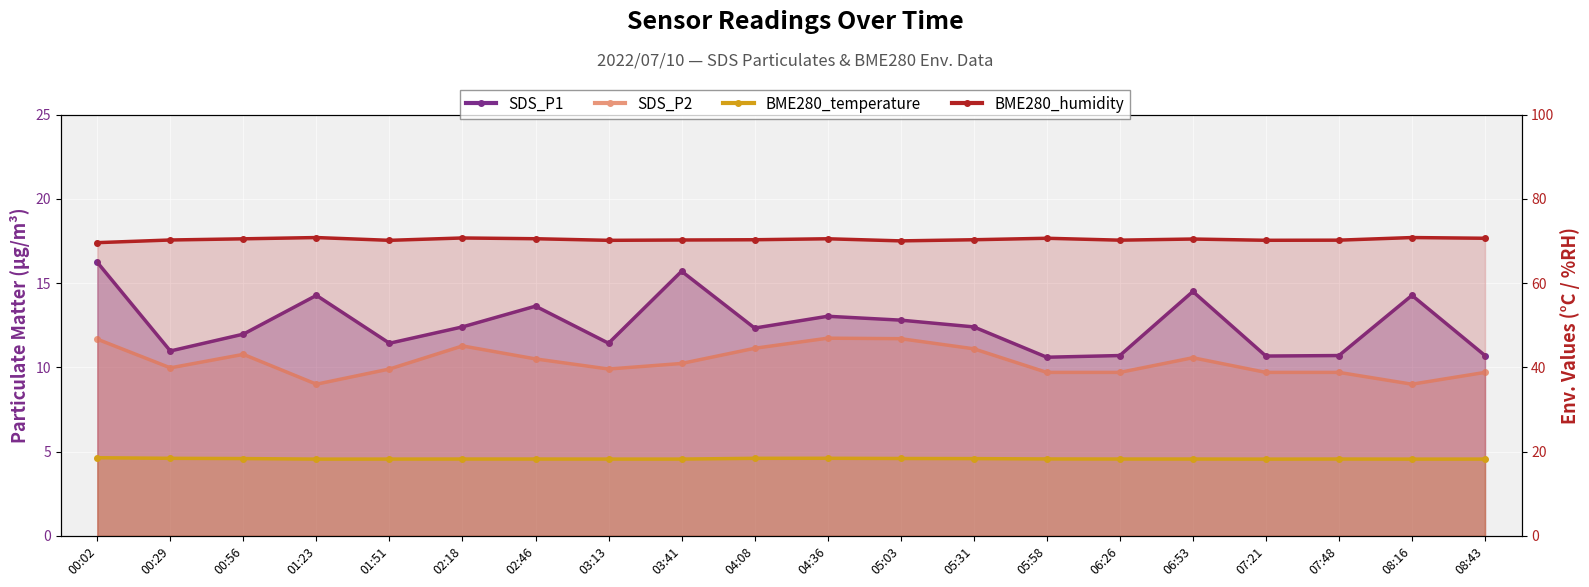

How many lines are shown in the chart?

4